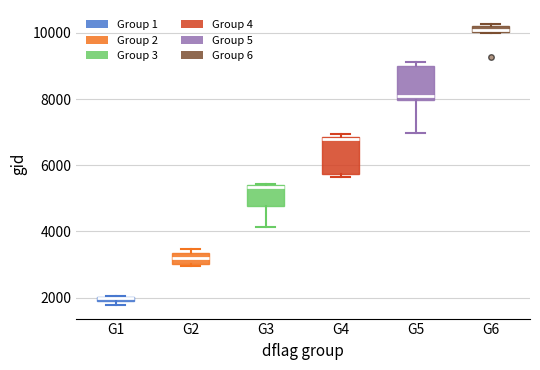

Where is the upper edge of the box for G3 on the y-axis? The values are not printed on the chart, so give them approximately, as read against the axis.

5400